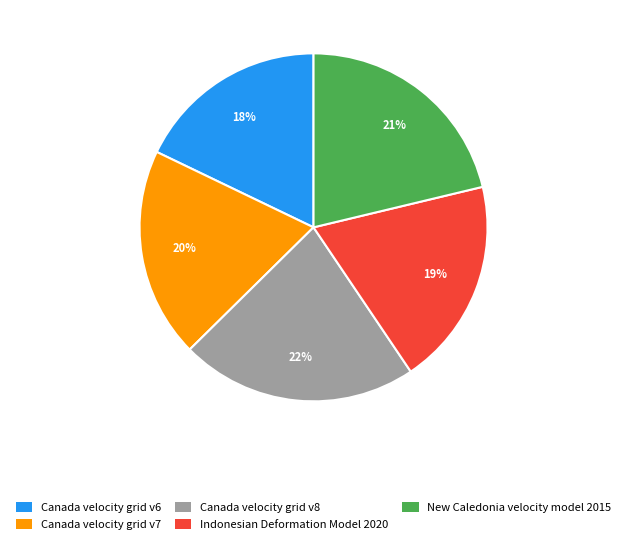

Is it true that Canada velocity grid v6 is 32% of the pie?

False